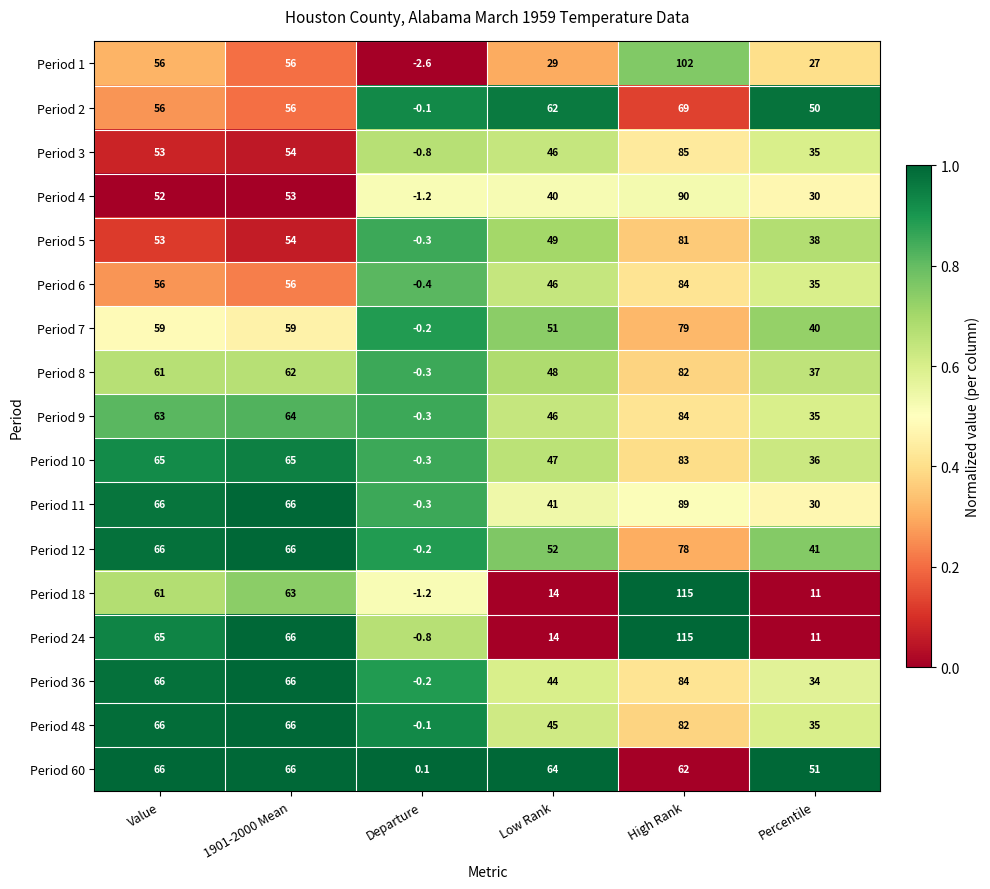

Is it true that Period 9 equals 64.0 at 1901-2000 Mean?

True